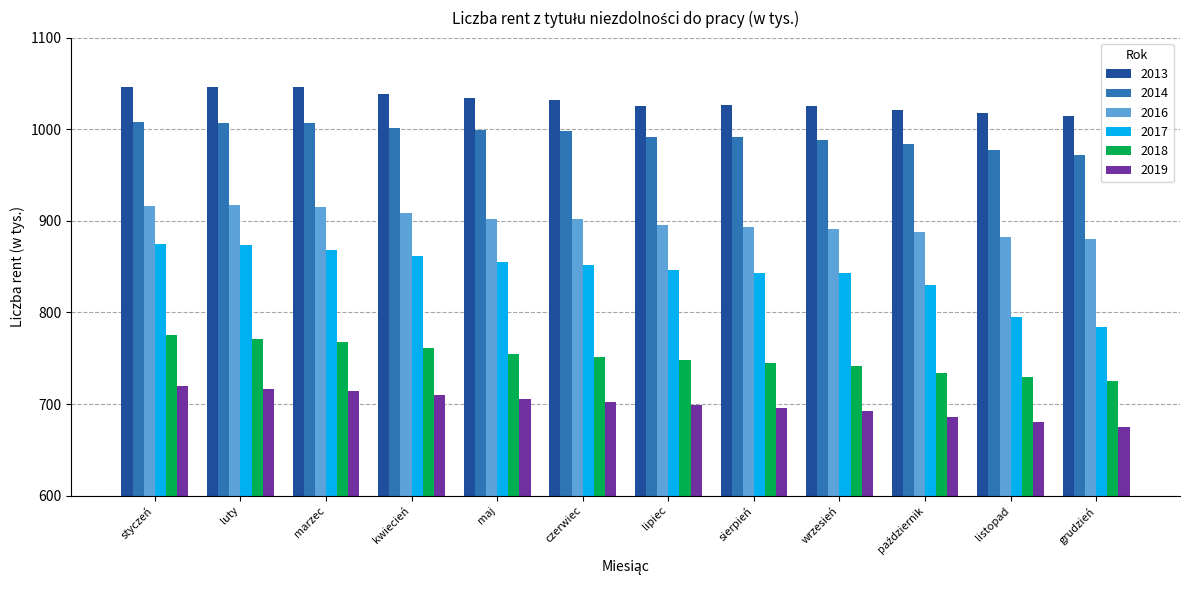

What is the sum of the 2017 values at grudzień and lipiec?

1629.6